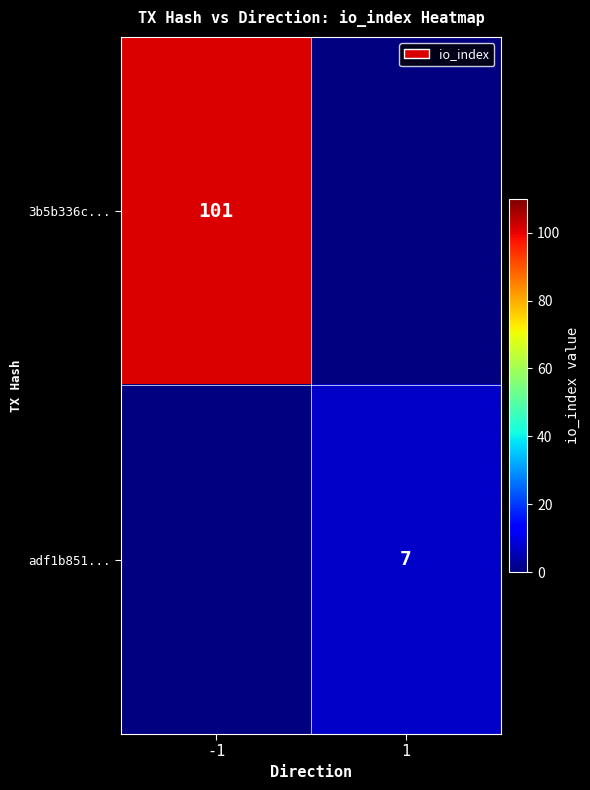

Is it true that 3b5b336c... equals 22 at -1?

False